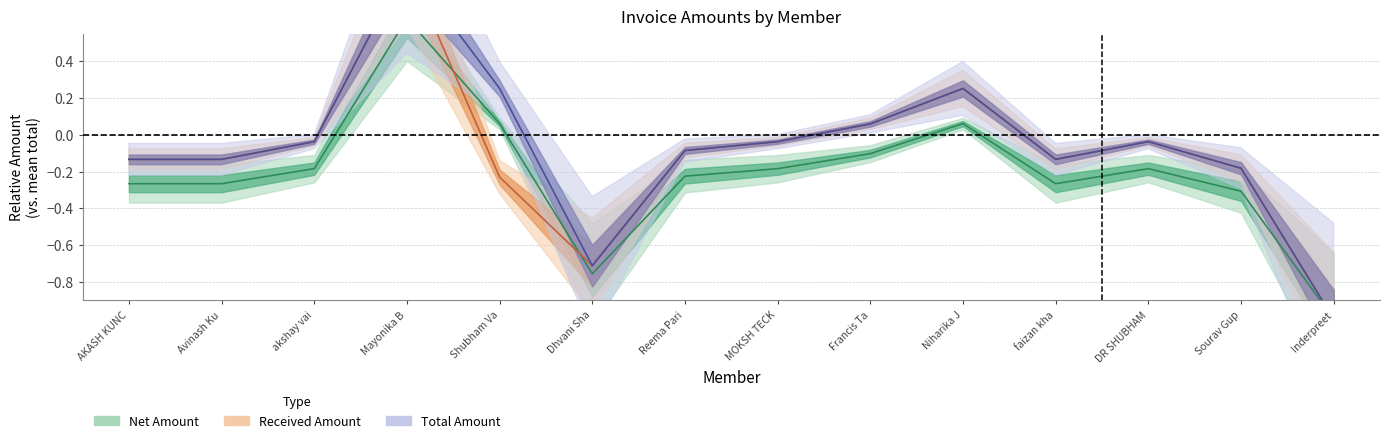

How many categories are shown in the chart?

14